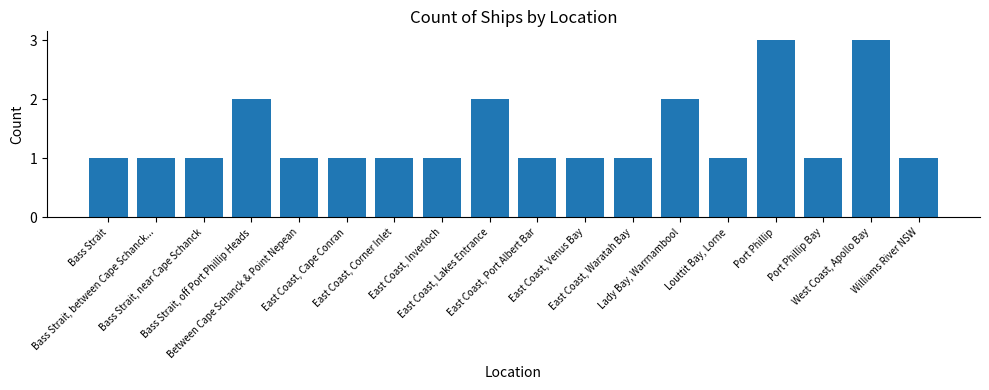

What is the maximum value shown in the chart?

3